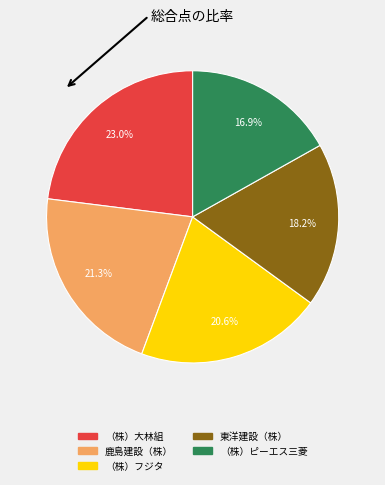

Rank the categories by value from highest to lowest.

（株）大林組, 鹿島建設（株）, （株）フジタ, 東洋建設（株）, （株）ピーエス三菱